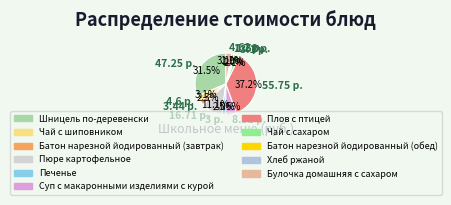

Rank the categories by value from lowest to highest.

Батон нарезной йодированный (обед), Хлеб ржаной, Печенье, Чай с сахаром, Батон нарезной йодированный (завтрак), Чай с шиповником, Булочка домашняя с сахаром, Суп с макаронными изделиями с курой, Пюре картофельное, Шницель по-деревенски, Плов с птицей